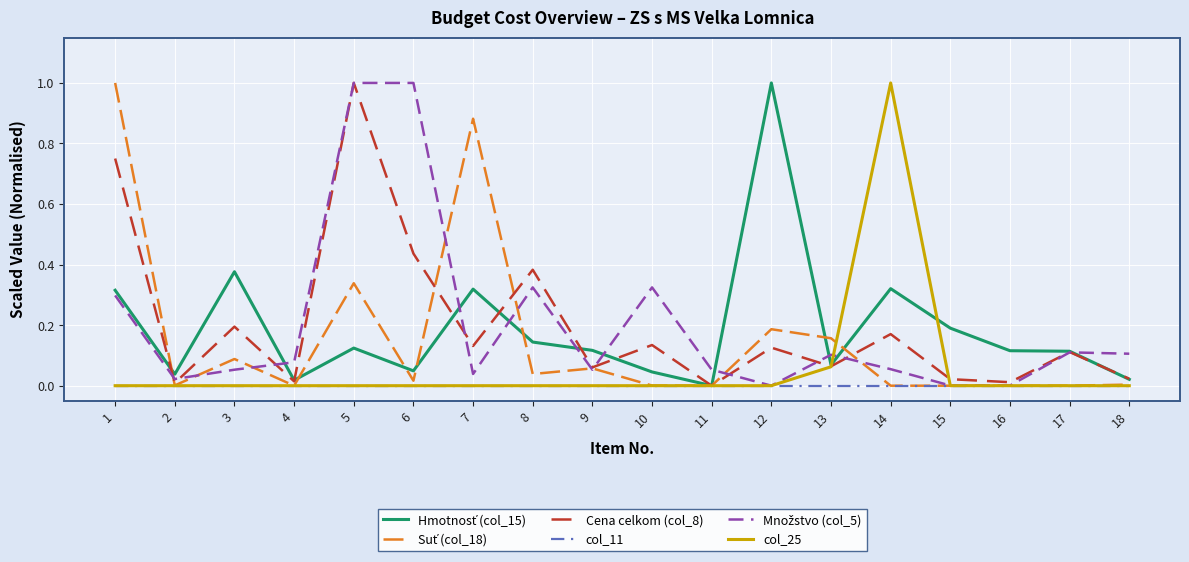

The value of col_11 at 16 is 0.0. True or false?

True